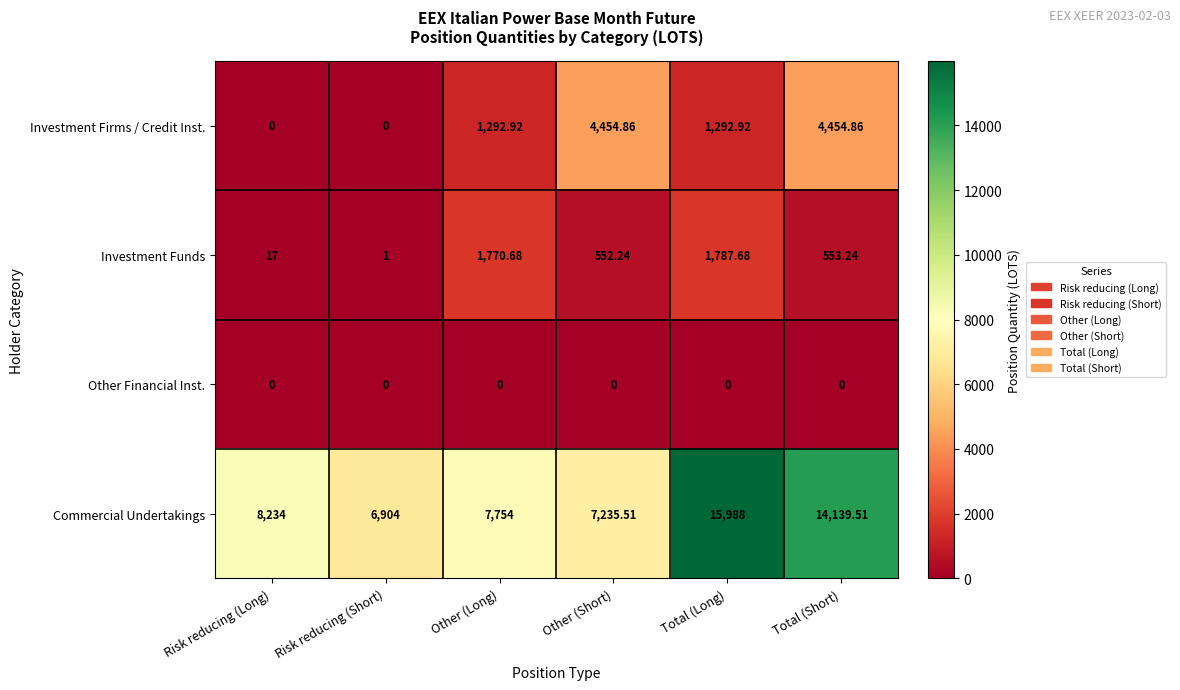

Where is Commercial Undertakings nearest to the value 11446?

Total (Short)